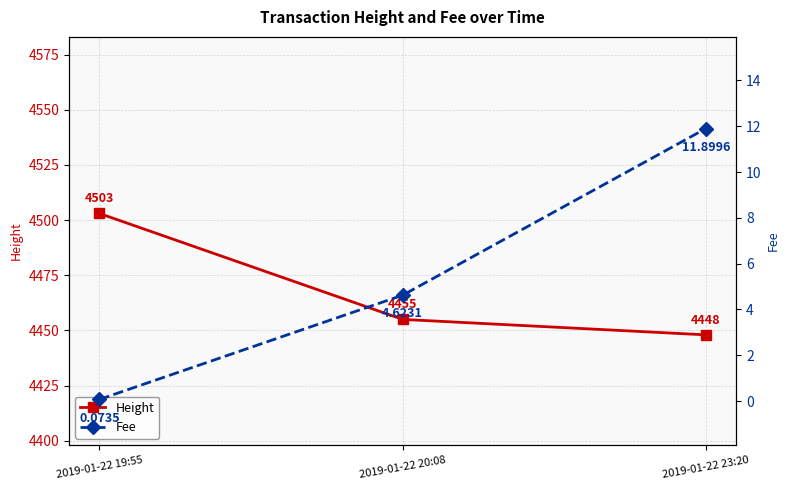

Which category has the lowest value across all series?

2019-01-22 19:55